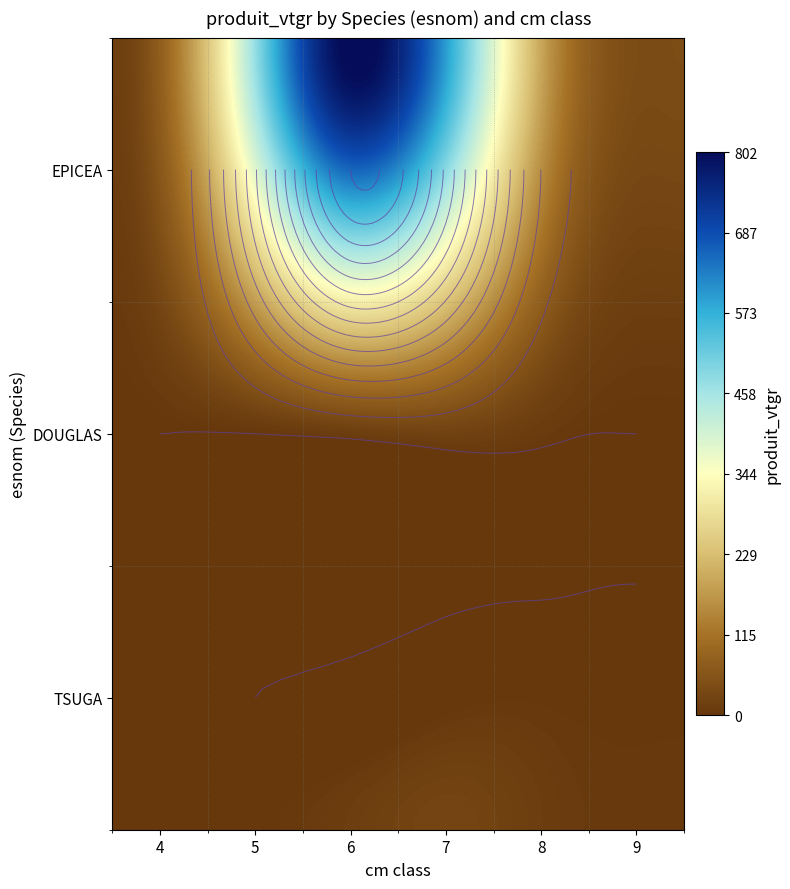

What is the sum of all DOUGLAS values?

36.3